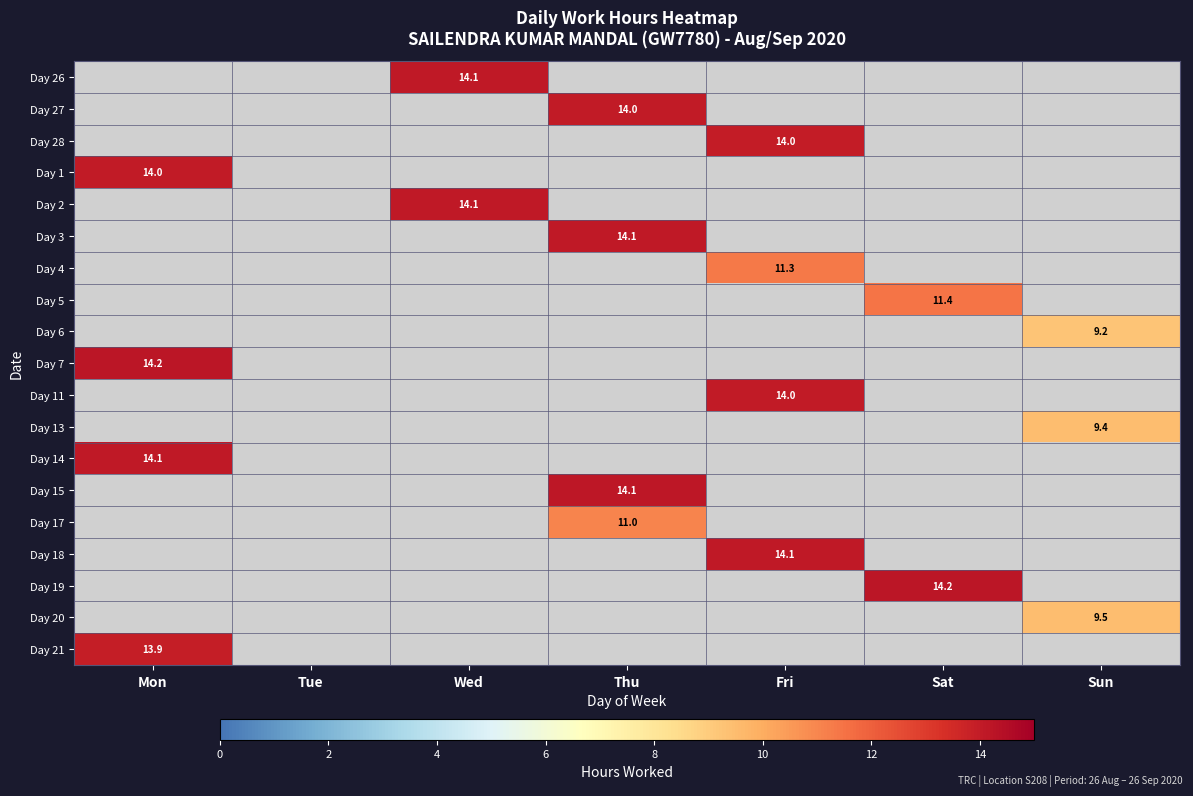

How many data points does each series have?

7